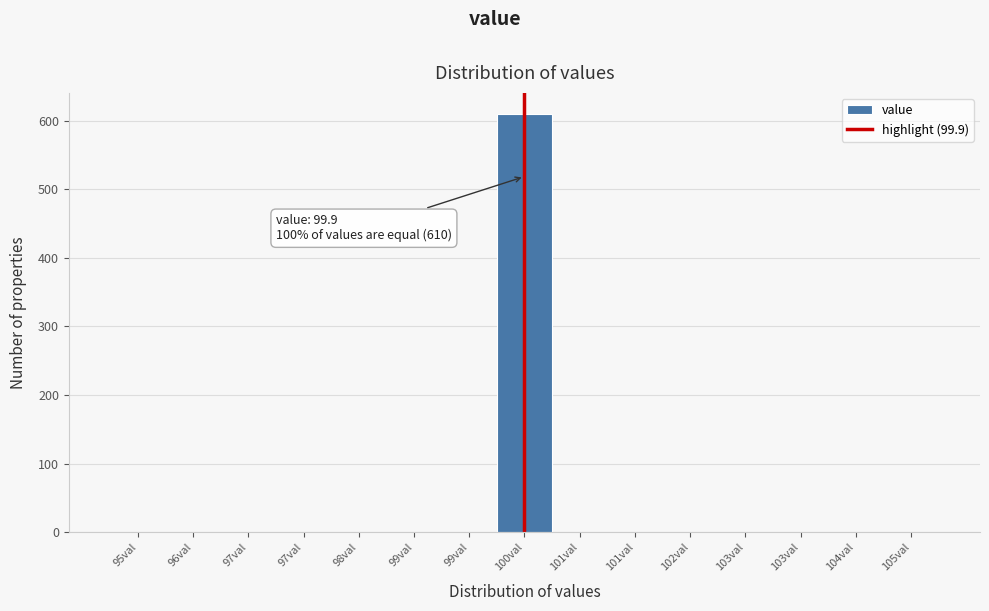

How many data points are above 0?

1